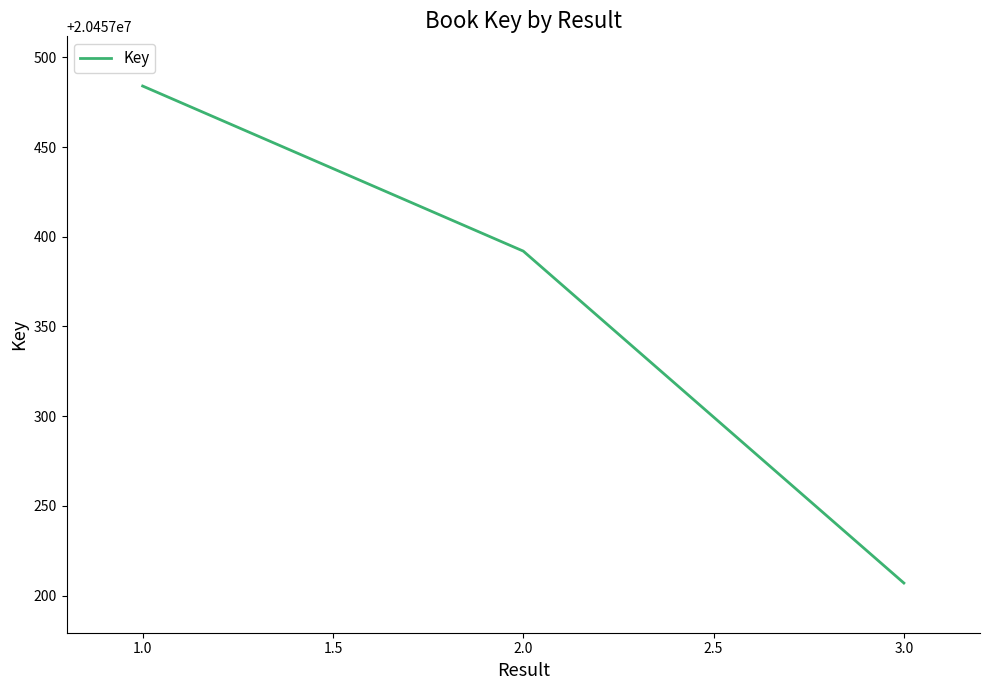

Which has a higher value, 2.0 or 3.0?

2.0